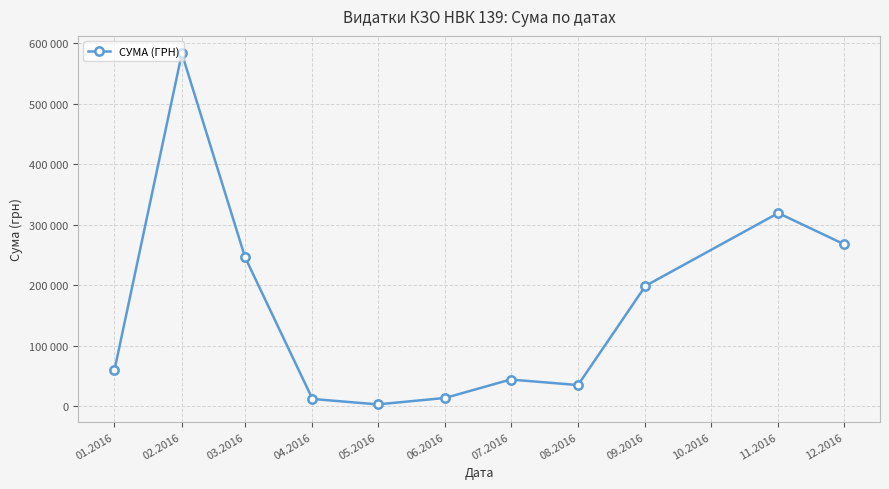

What is the label of the 11th point from the right?

01.2016